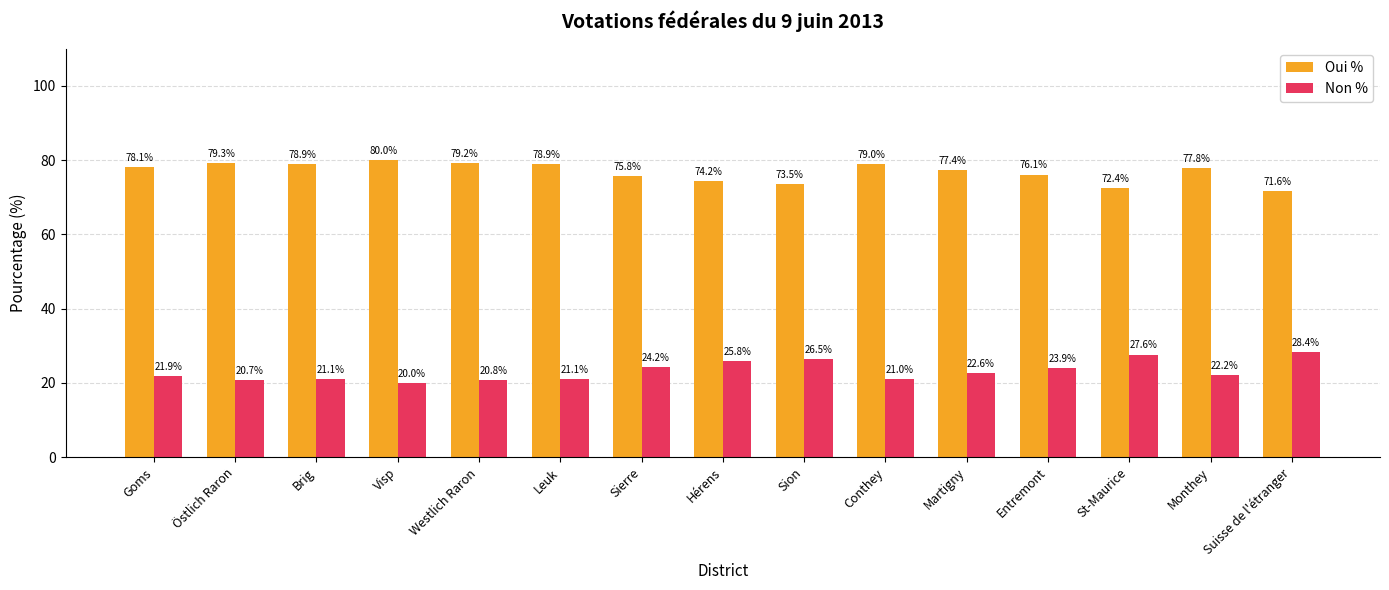

Reading left to right, what are all the values shown in this chart?

Oui %: Goms=78.1	Östlich Raron=79.3	Brig=78.9	Visp=80.0	Westlich Raron=79.2	Leuk=78.9	Sierre=75.8	Hérens=74.2	Sion=73.5	Conthey=79.0	Martigny=77.4	Entremont=76.1	St-Maurice=72.4	Monthey=77.8	Suisse de l'étranger=71.6
Non %: Goms=21.9	Östlich Raron=20.7	Brig=21.1	Visp=20.0	Westlich Raron=20.8	Leuk=21.1	Sierre=24.2	Hérens=25.8	Sion=26.5	Conthey=21.0	Martigny=22.6	Entremont=23.9	St-Maurice=27.6	Monthey=22.2	Suisse de l'étranger=28.4